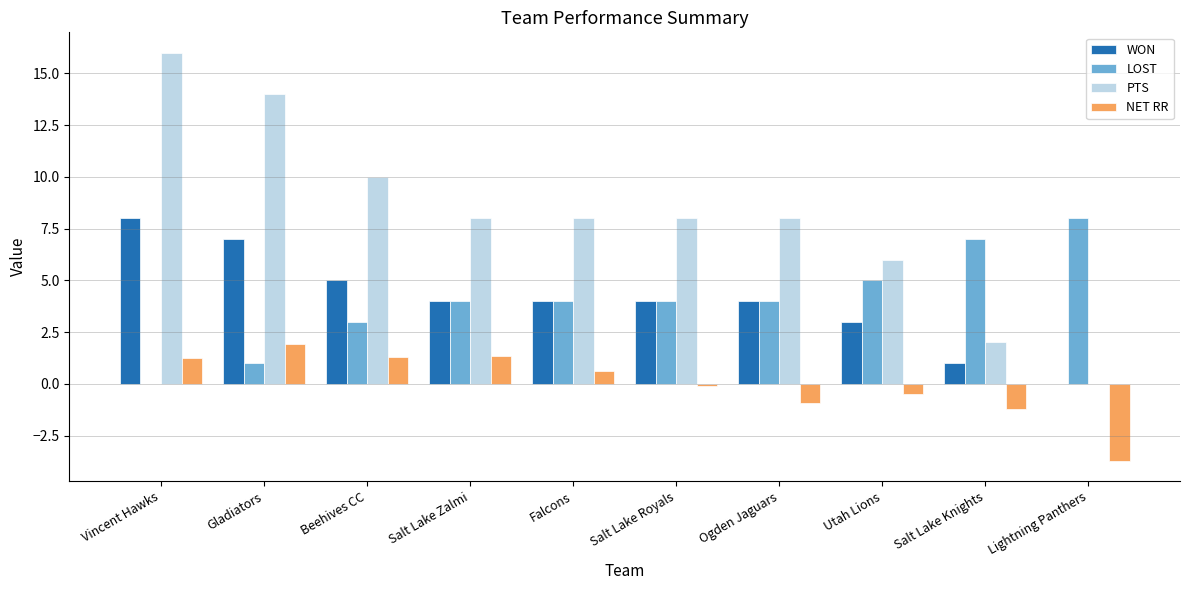

The value of WON at Falcons is 4.0. True or false?

True